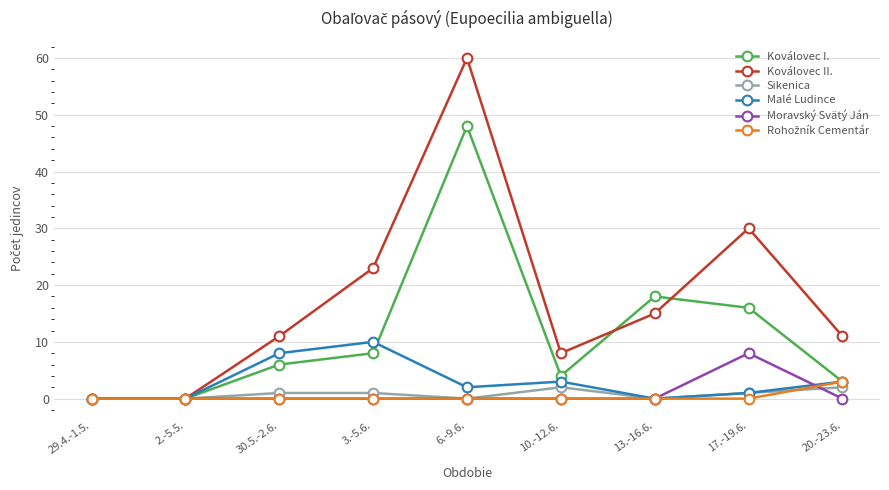

How many interior local peaks does the Koválovec II. series have?

2